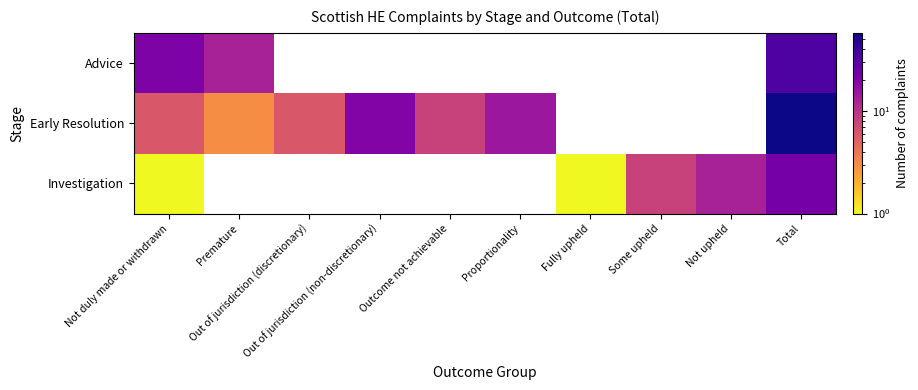

At which category does the chart reach its peak across all series?

Total